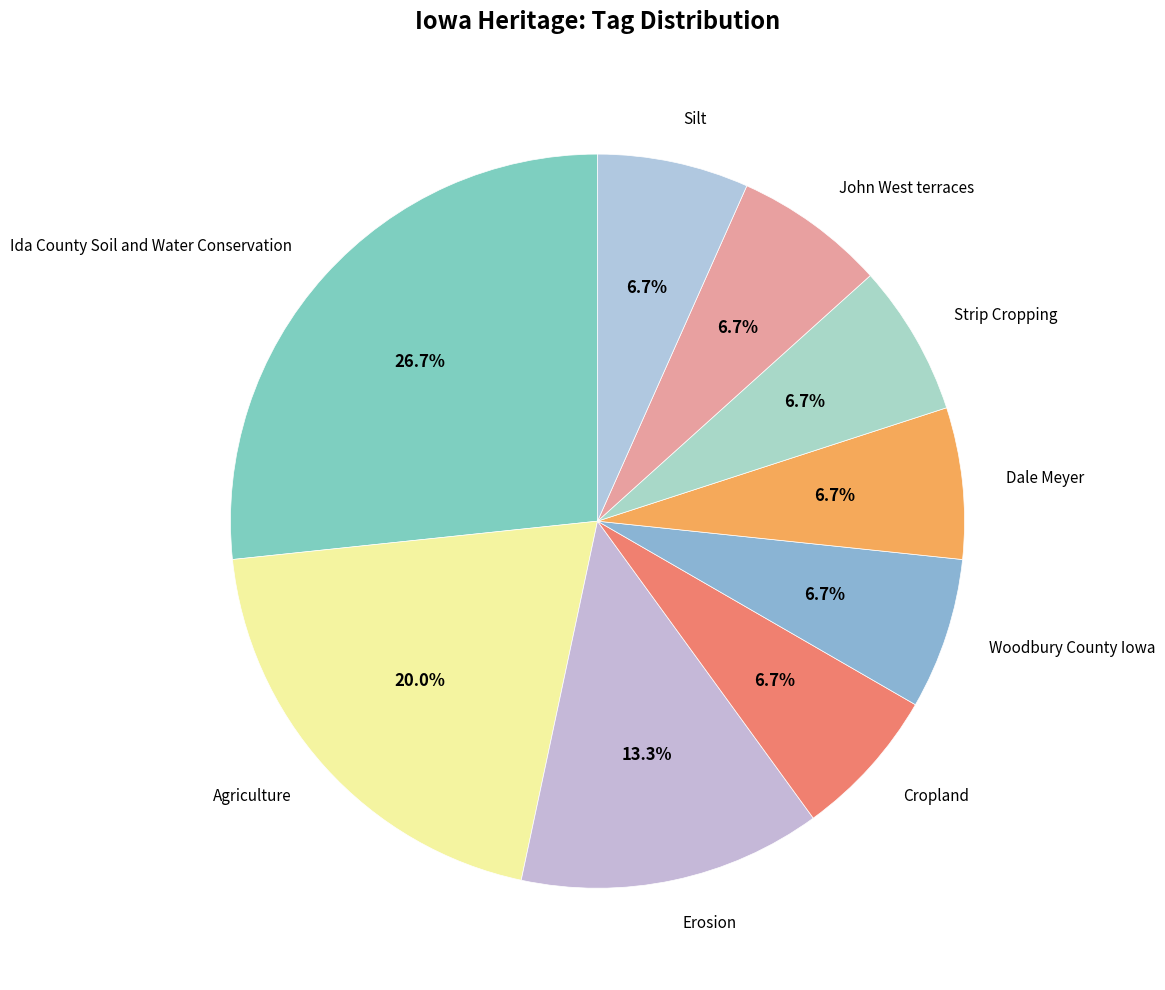

How many segments does this pie chart have?

9